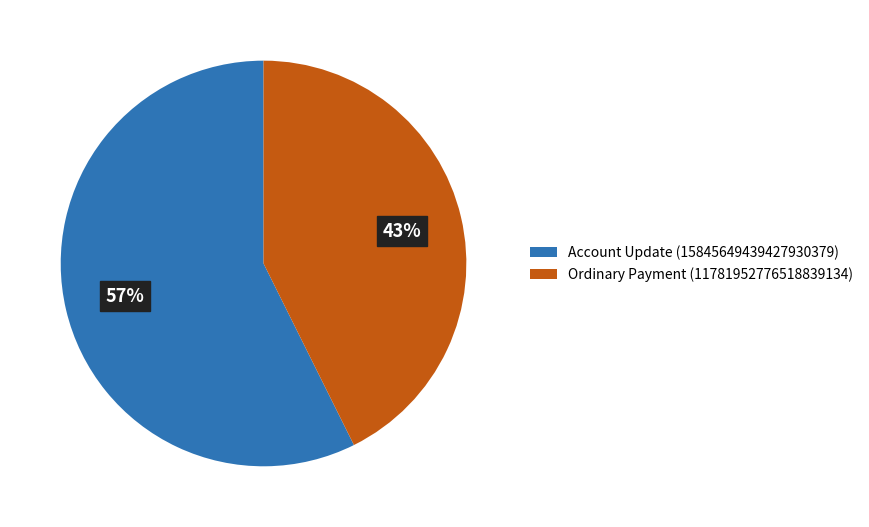

To the nearest percent, what is the average slice percentage?

50%